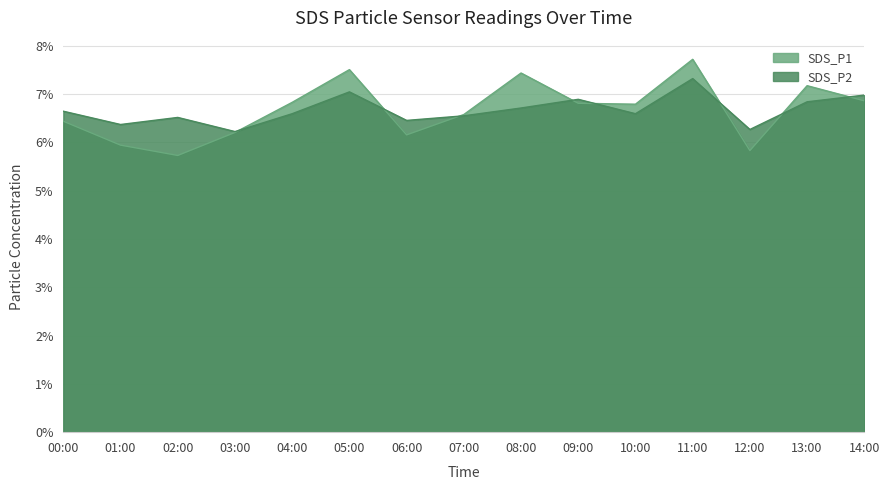

Where do SDS_P1 and SDS_P2 first cross each other?

03:00 and 04:00